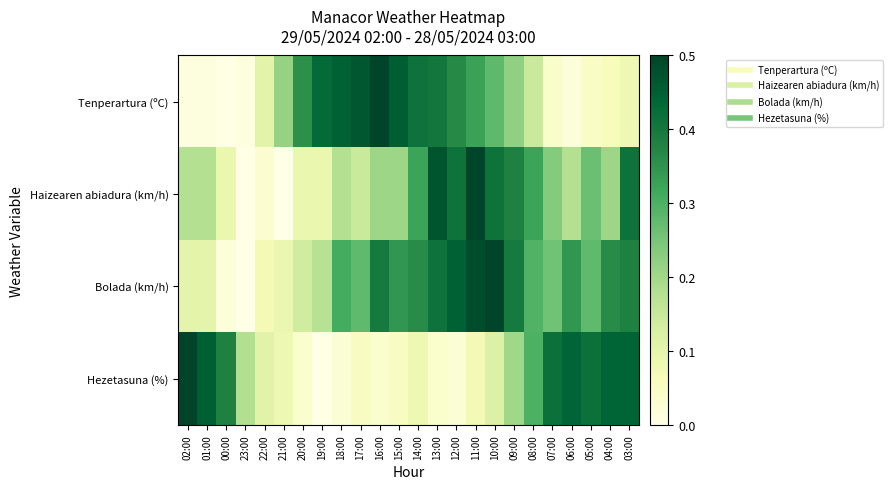

Which series has the largest total across all categories?

Bolada (km/h)